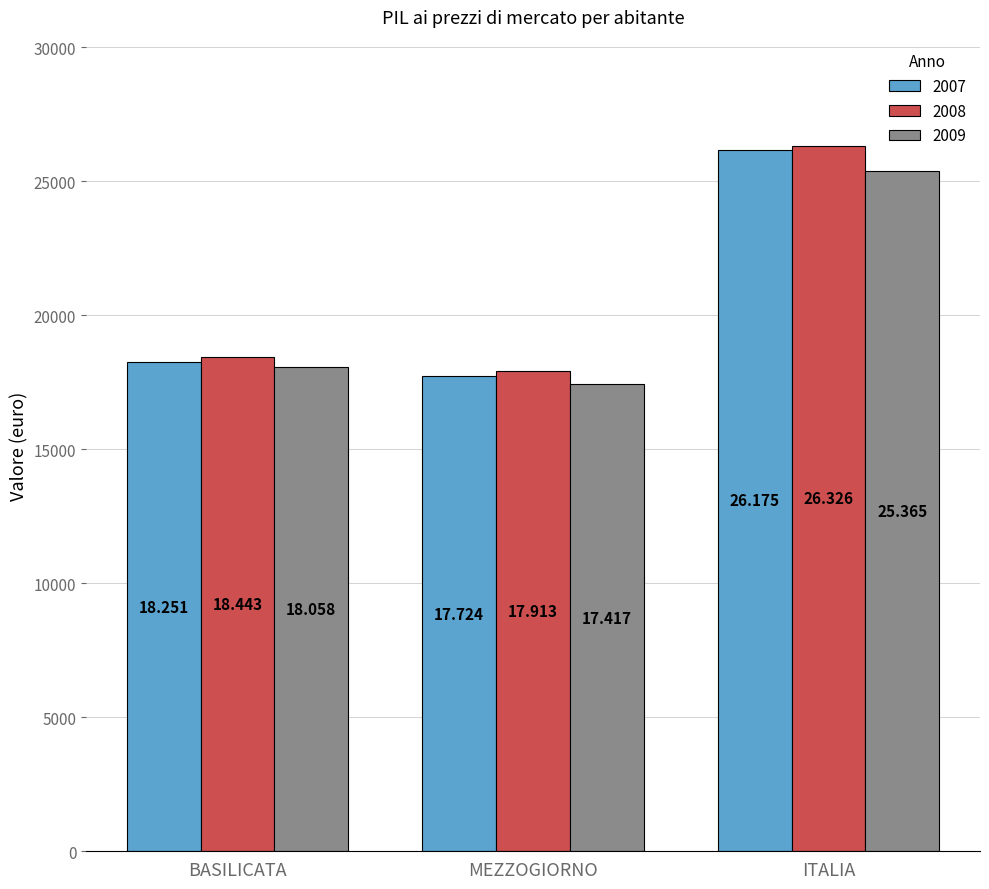

Which category has the highest value across all series?

ITALIA